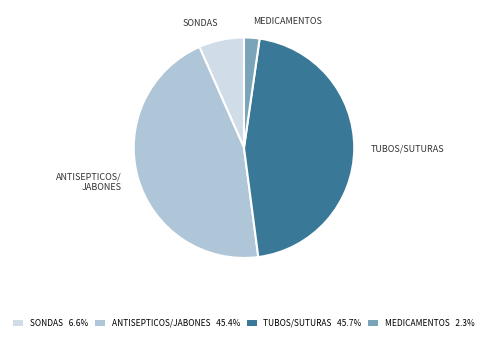

Does any single category account for the majority?

No